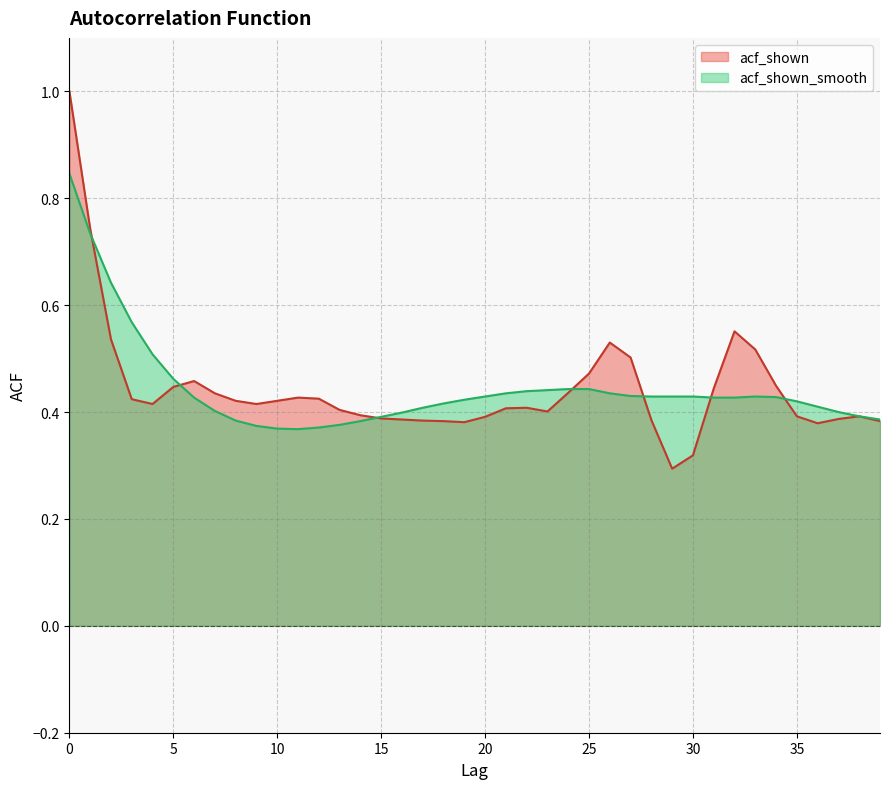

What is the approximate value of acf_shown_smooth at 21?

0.4